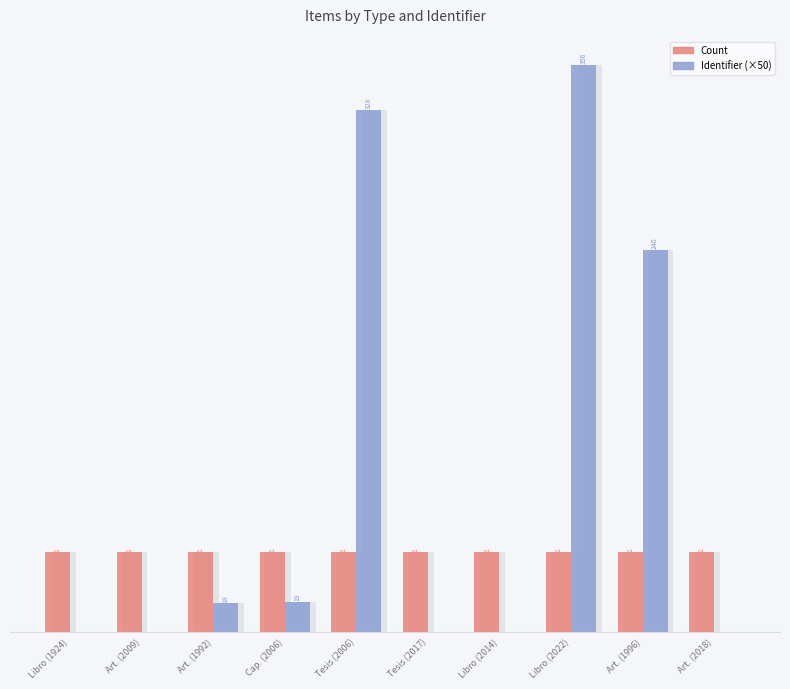

What is the average value of the Identifier (×50) series?

1.9